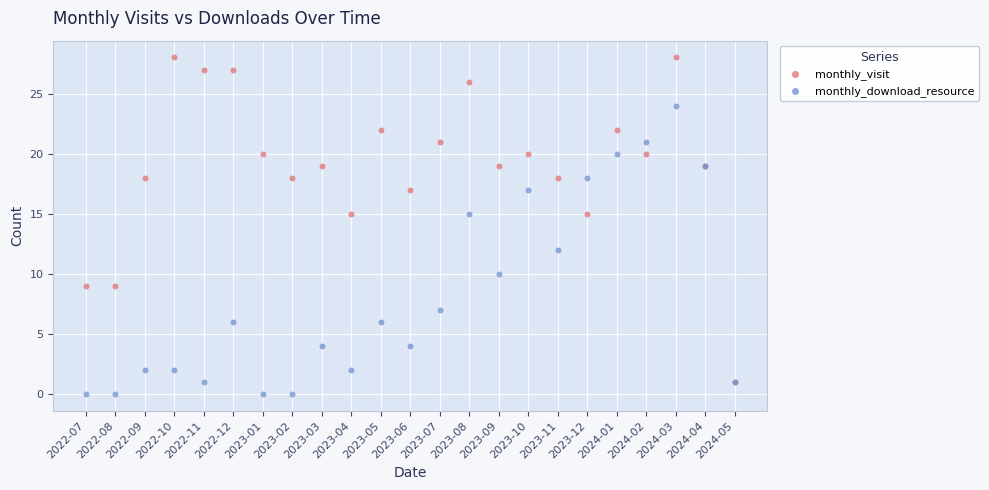

What are all the series names shown in the legend?

monthly_visit, monthly_download_resource